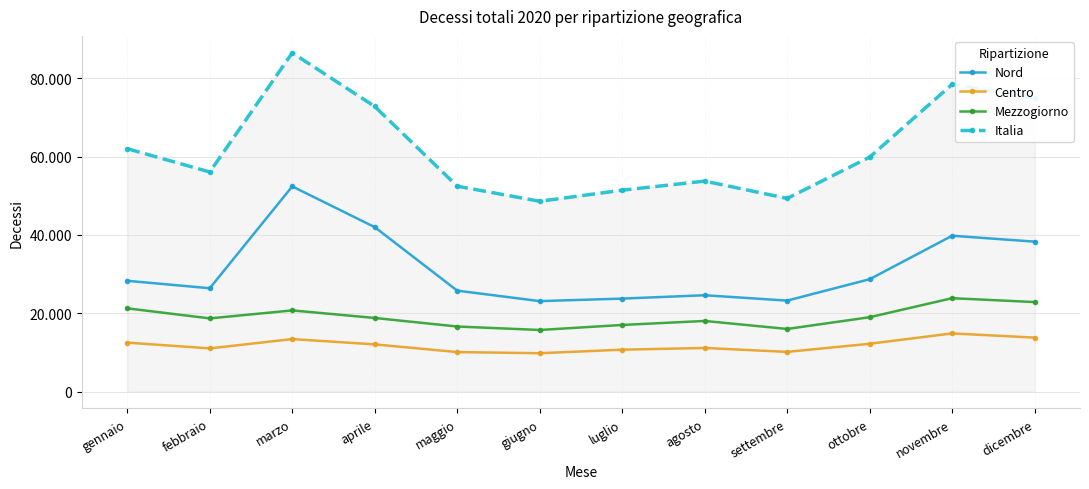

What are all the series names shown in the legend?

Nord, Centro, Mezzogiorno, Italia